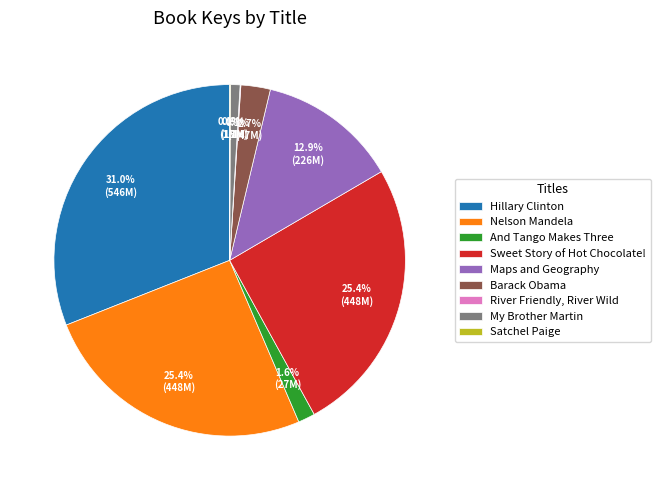

To the nearest percent, what portion does My Brother Martin represent?

1%